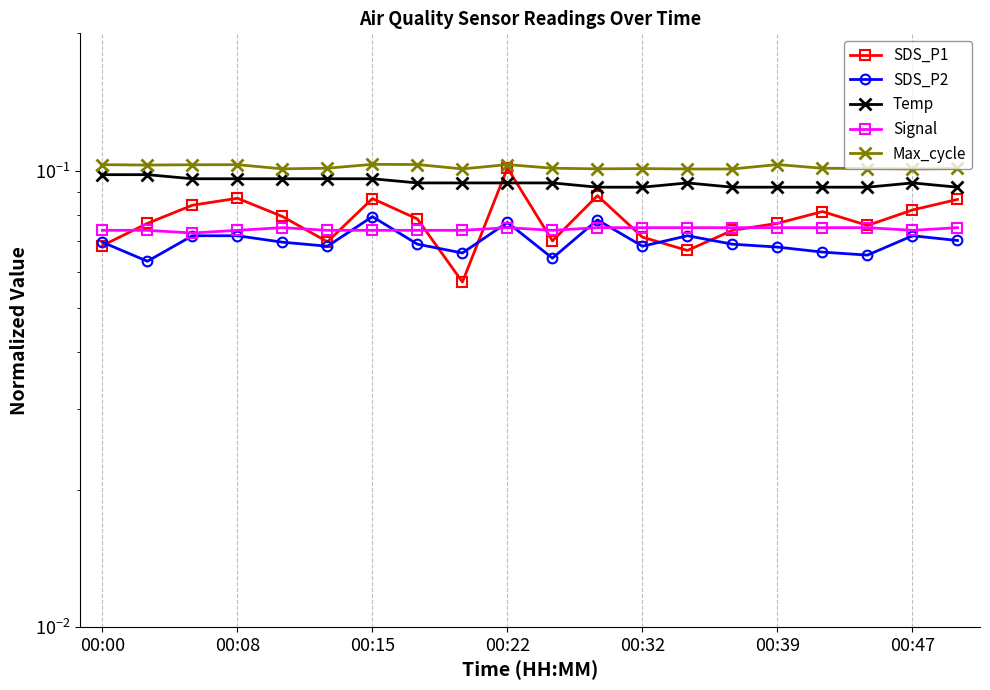

True or false: SDS_P2 has more than 0 interior local peaks.

True